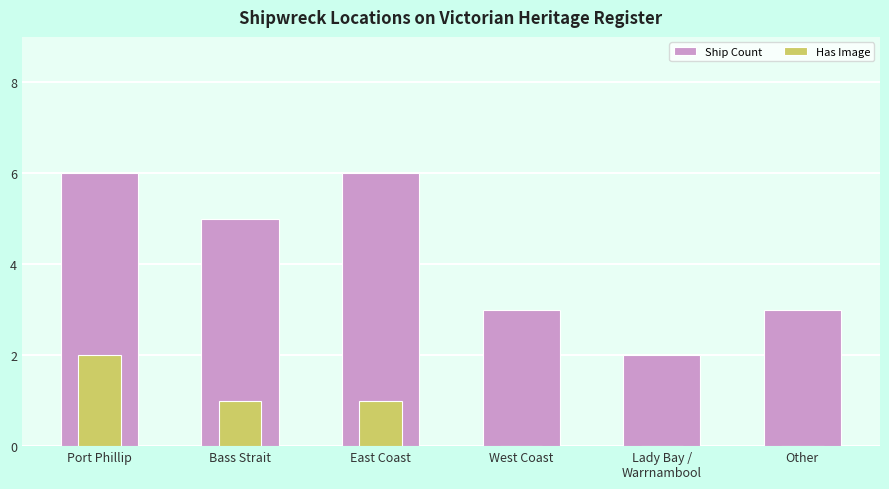

Is the value of Has Image at Other greater than the value of Ship Count at Port Phillip?

No